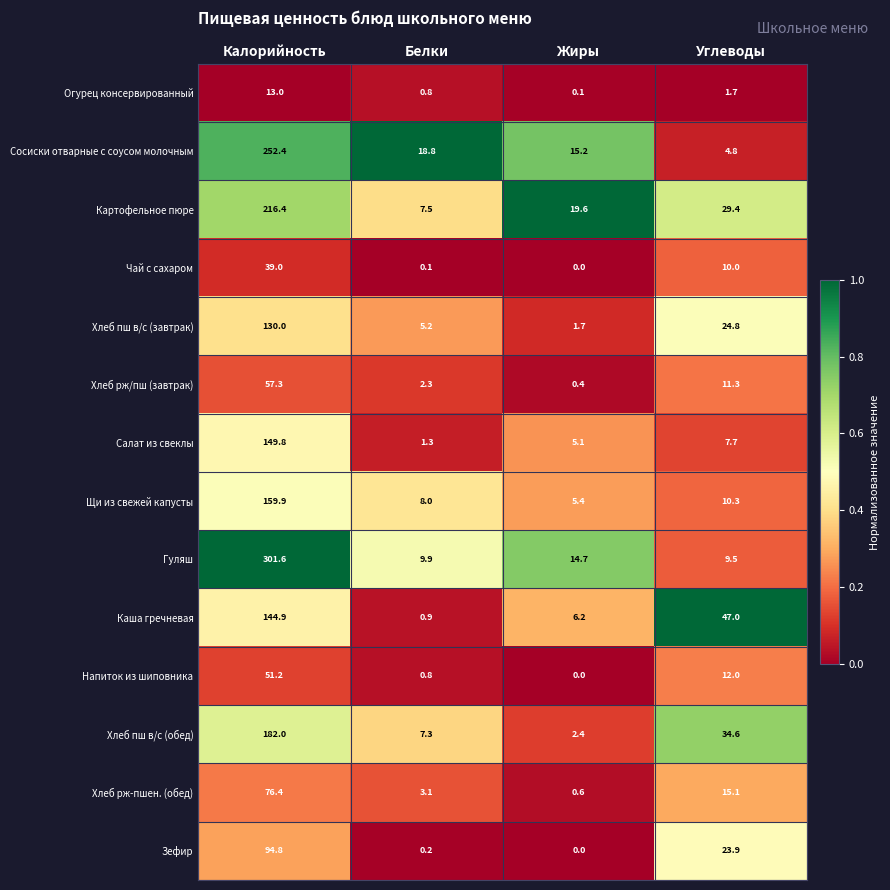

What is the difference between the maximum and minimum values in the Салат из свеклы series?

148.5